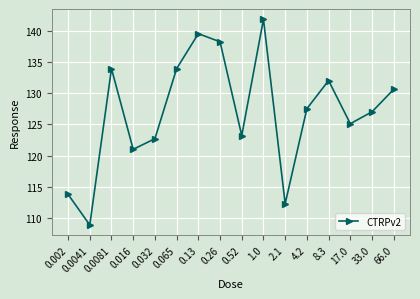

Between 2.1 and 4.2, which is larger?

4.2